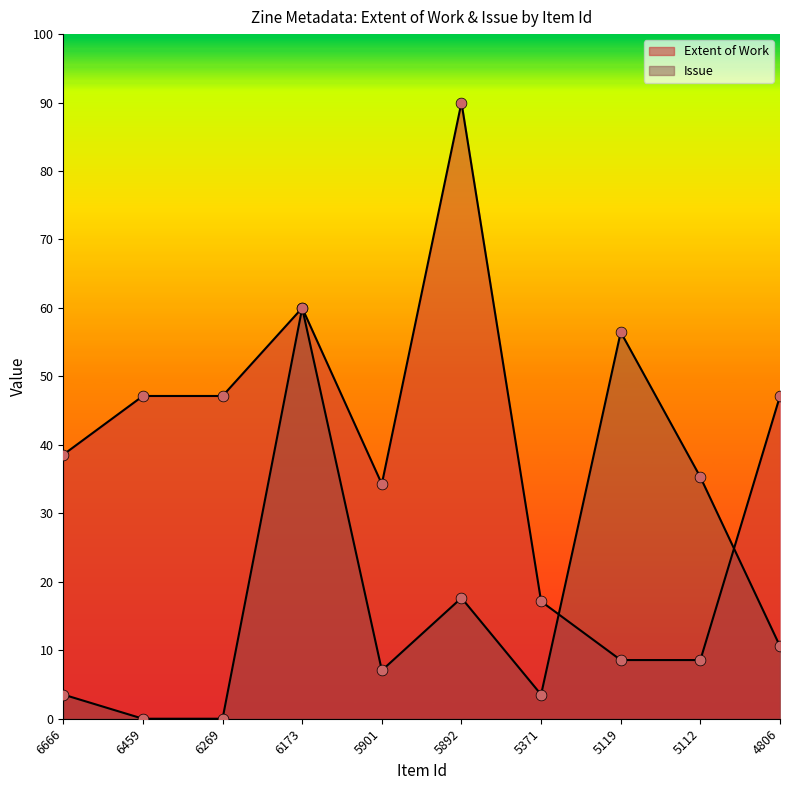

Which series has the widest spread of Y values?

Extent of Work